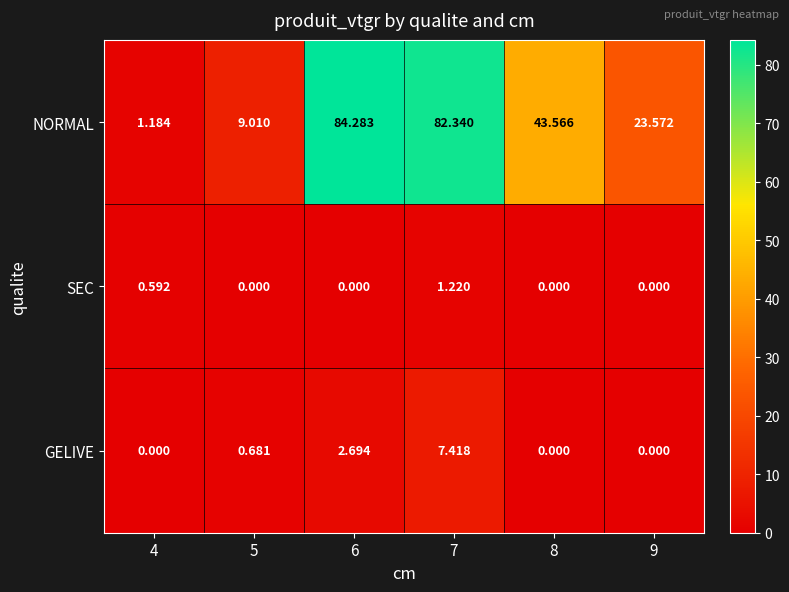

Rank the series at 5 from lowest to highest value.

SEC, GELIVE, NORMAL